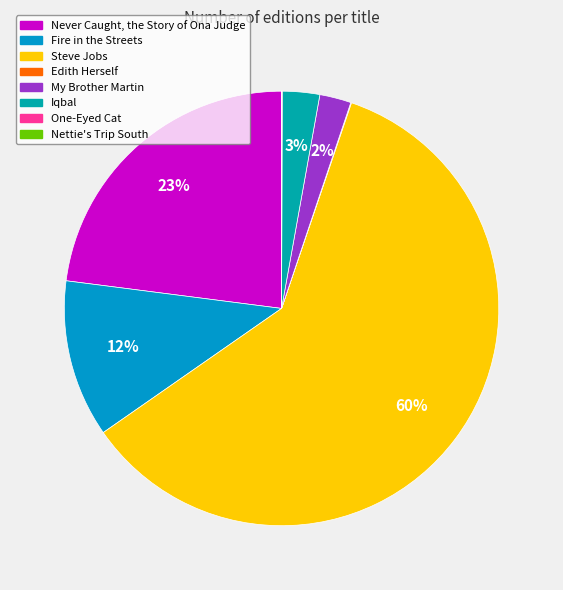

True or false: Steve Jobs accounts for 65% of the total.

False